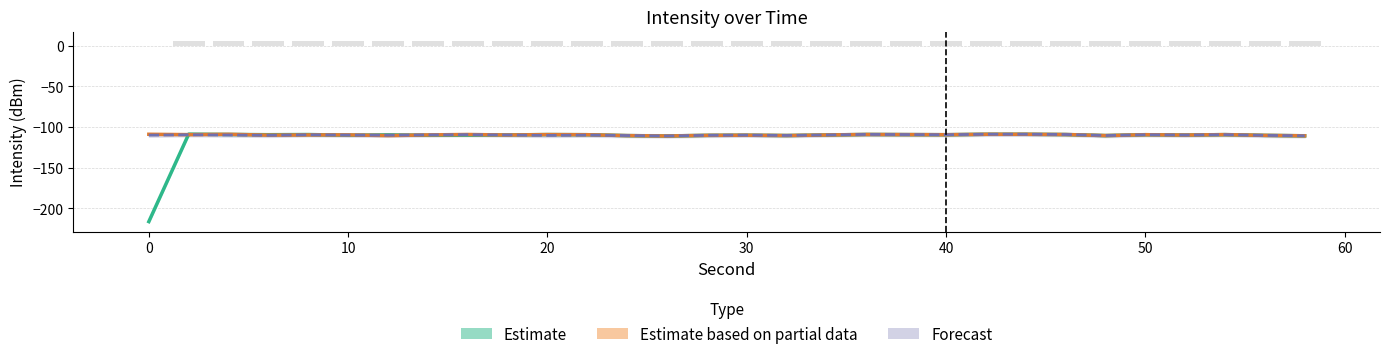

What is the average value of the Forecast series?

-109.8